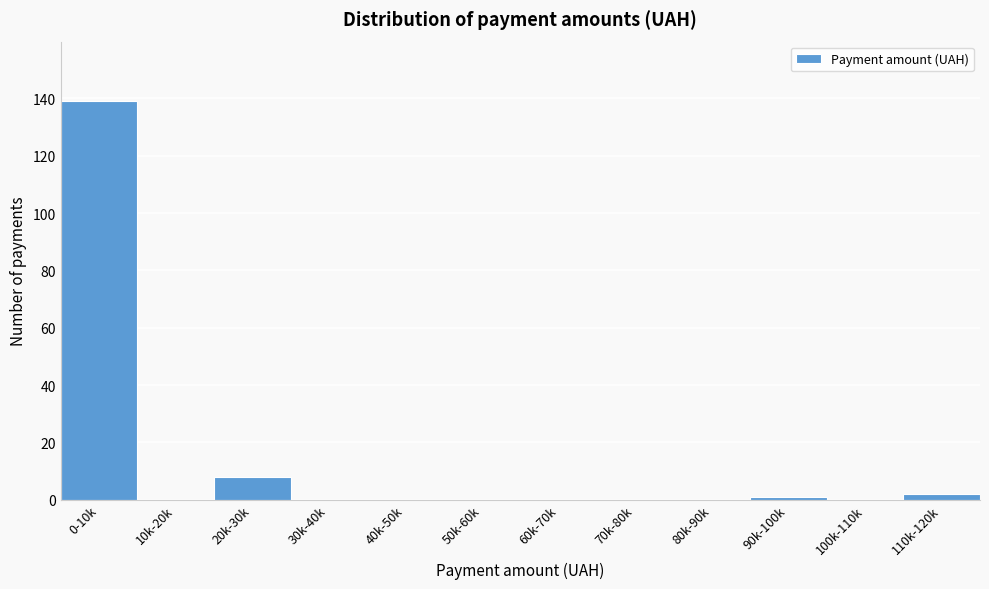

Reading left to right, list all the values displayed in this chart.

0-10k=139	10k-20k=0	20k-30k=8	30k-40k=0	40k-50k=0	50k-60k=0	60k-70k=0	70k-80k=0	80k-90k=0	90k-100k=1	100k-110k=0	110k-120k=2